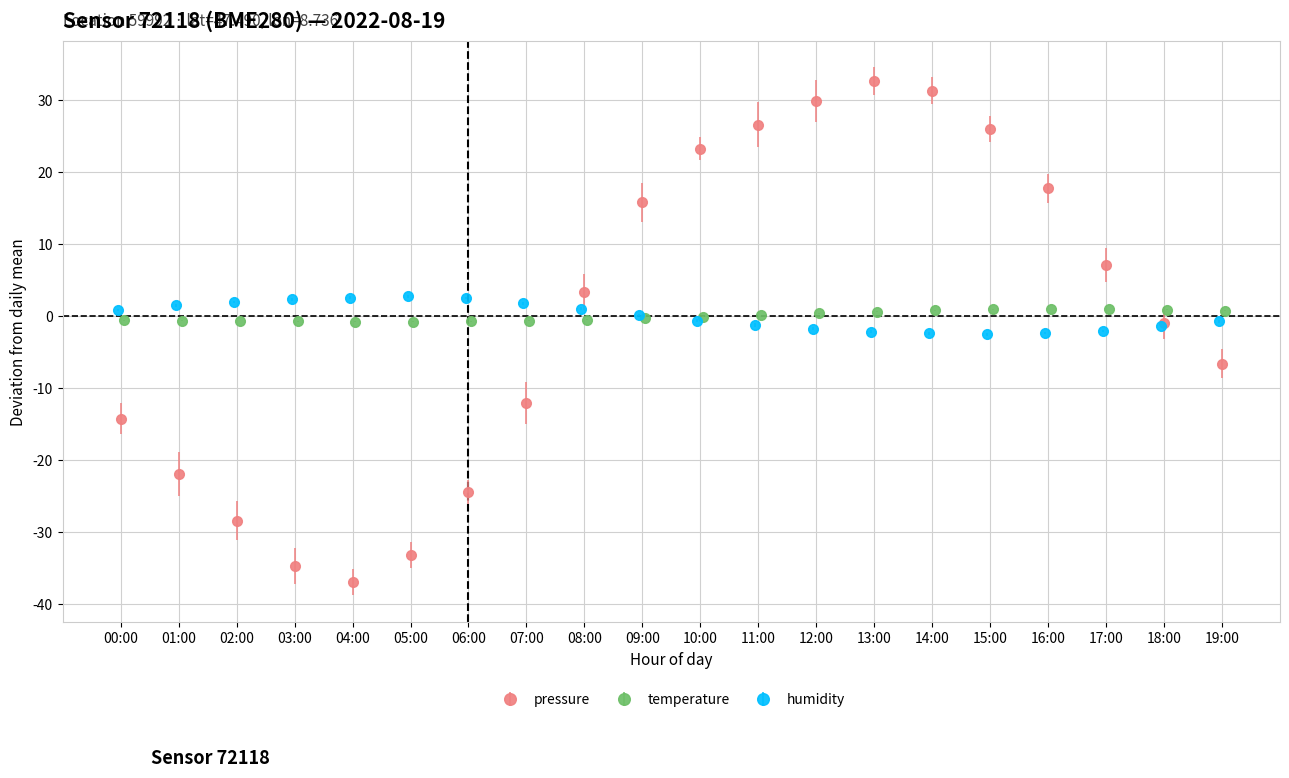

Where is the first local minimum for pressure?

04:00